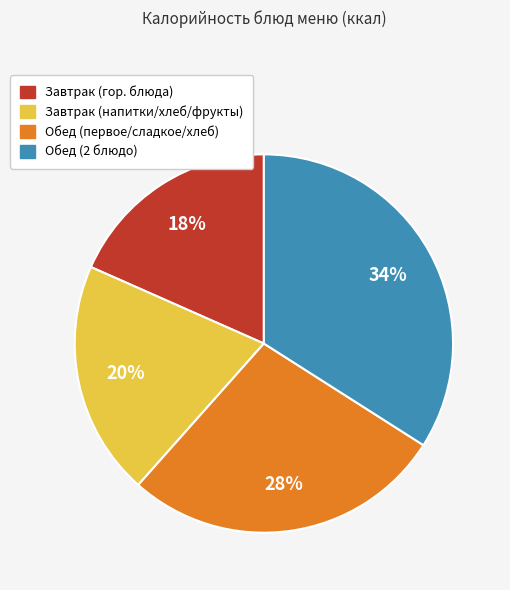

Is there a majority slice in this chart?

No